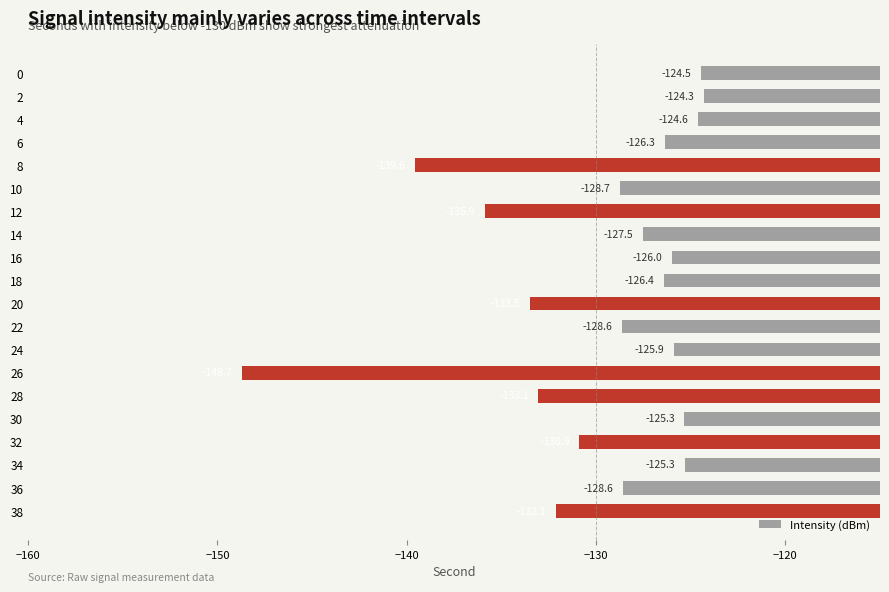

Reading top to bottom, transcribe all the data shown in this chart.

0=-124.5	2=-124.3	4=-124.6	6=-126.3	8=-139.6	10=-128.7	12=-135.9	14=-127.5	16=-126.0	18=-126.4	20=-133.5	22=-128.6	24=-125.9	26=-148.7	28=-133.1	30=-125.3	32=-130.9	34=-125.3	36=-128.6	38=-132.1